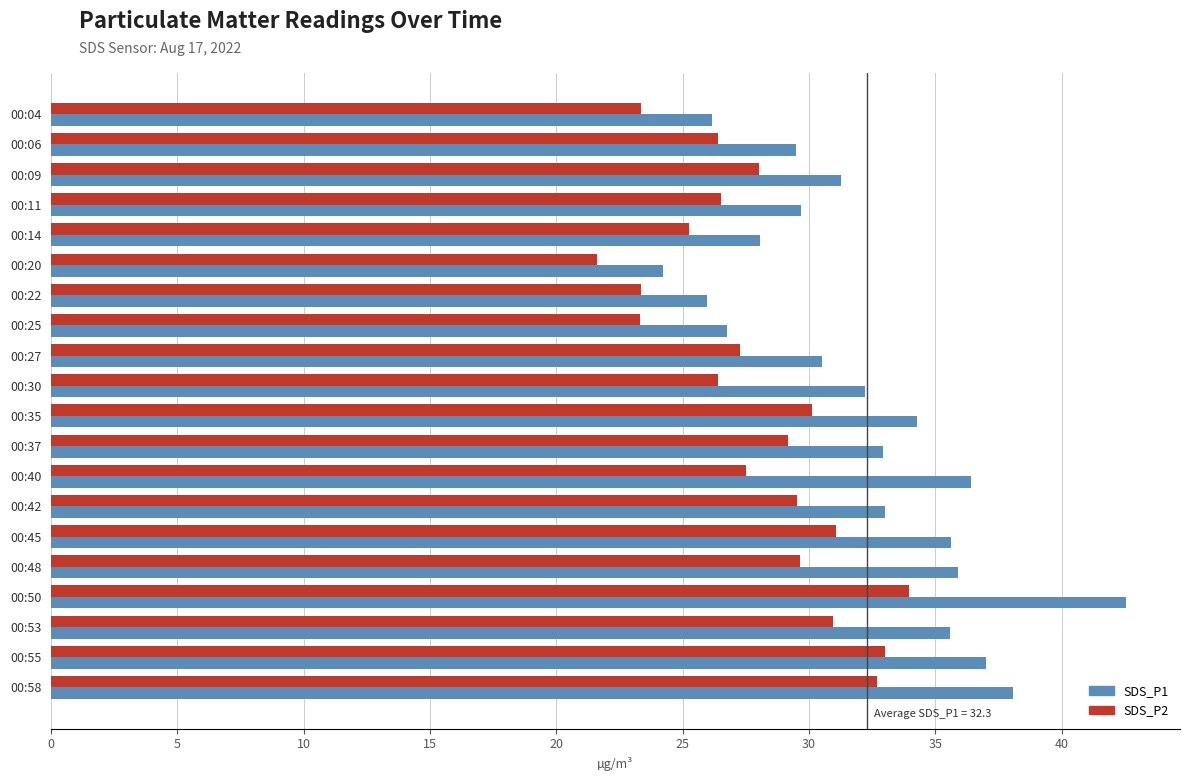

What is the minimum value for SDS_P2?

21.6